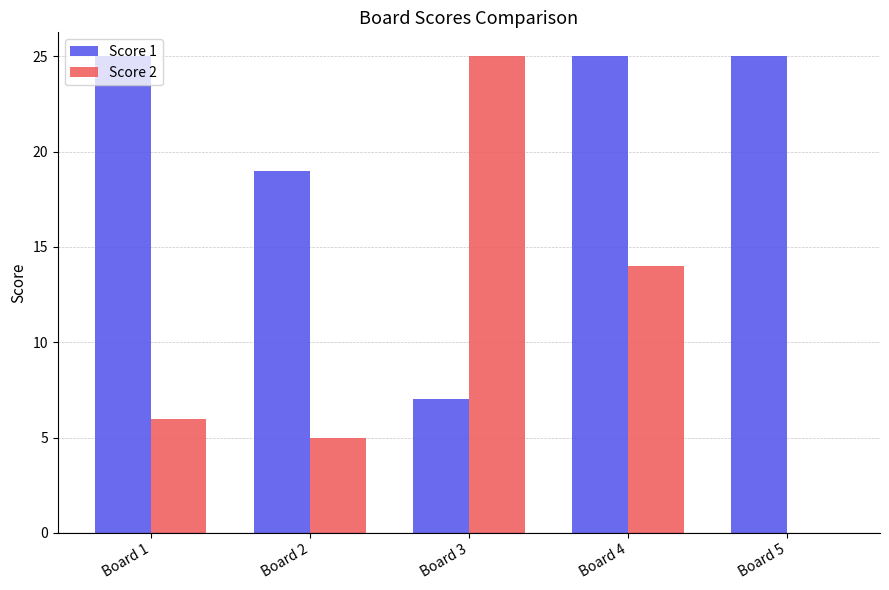

What is the sum of the Score 2 values at Board 2 and Board 5?

5